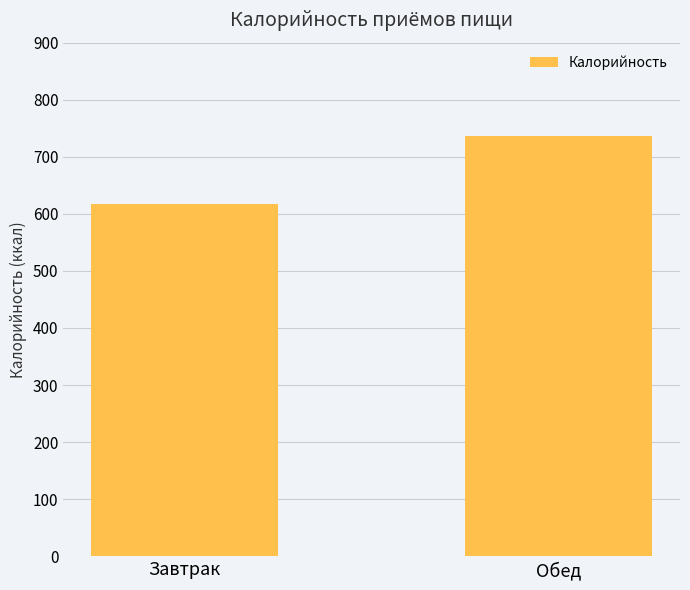

What is the minimum value shown in the chart?

617.1